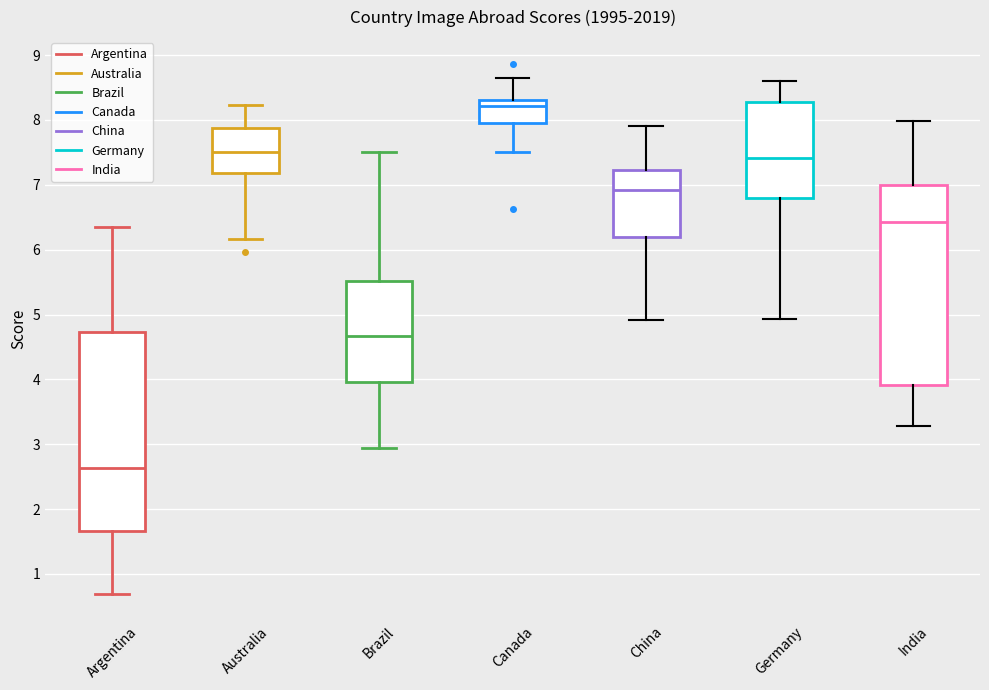

Which box has the lowest median line?

Argentina